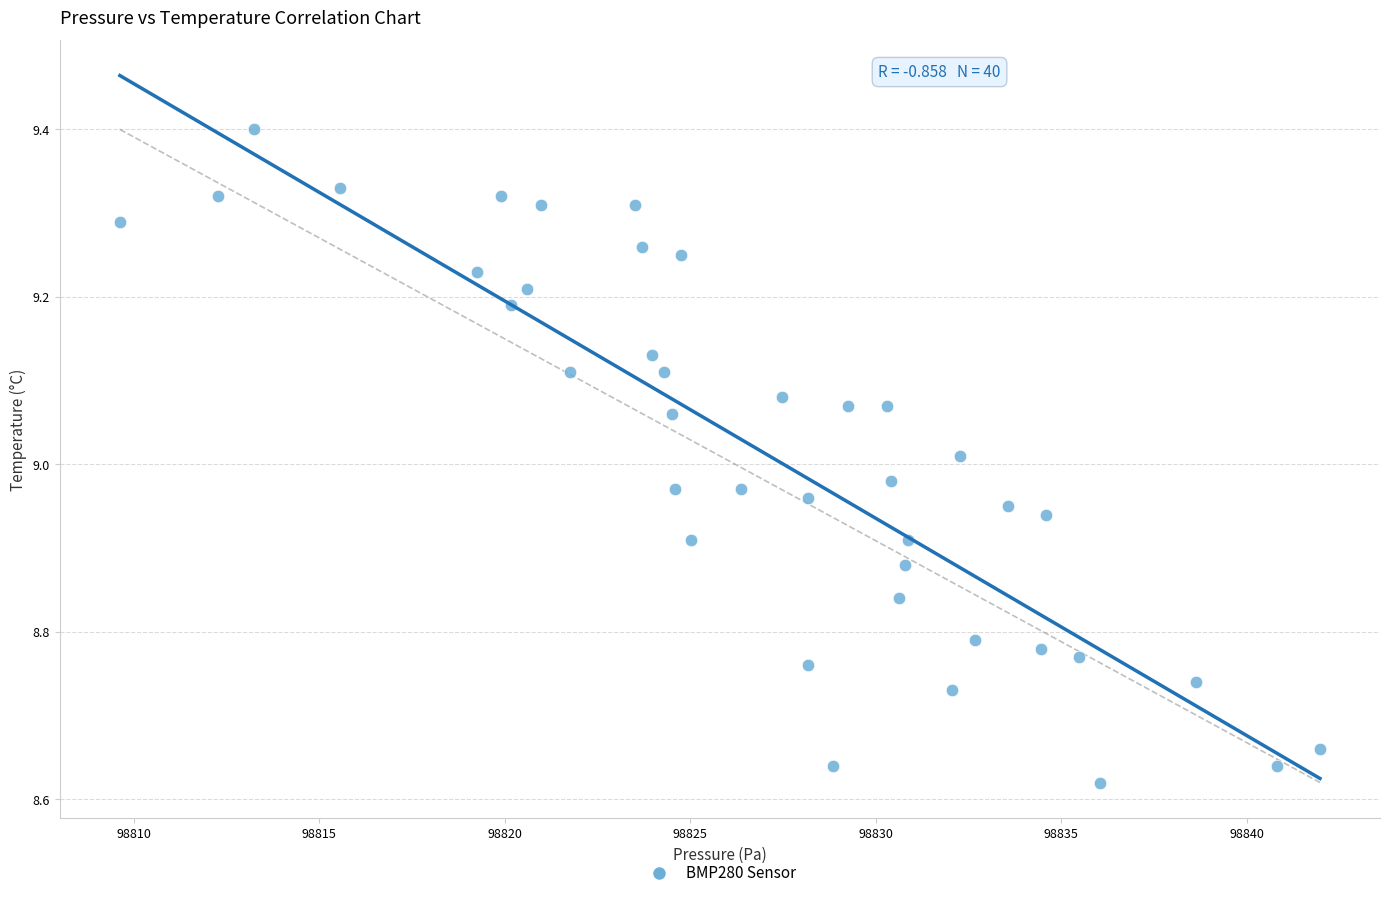

What is the range of X values (max minus min)?

32.3